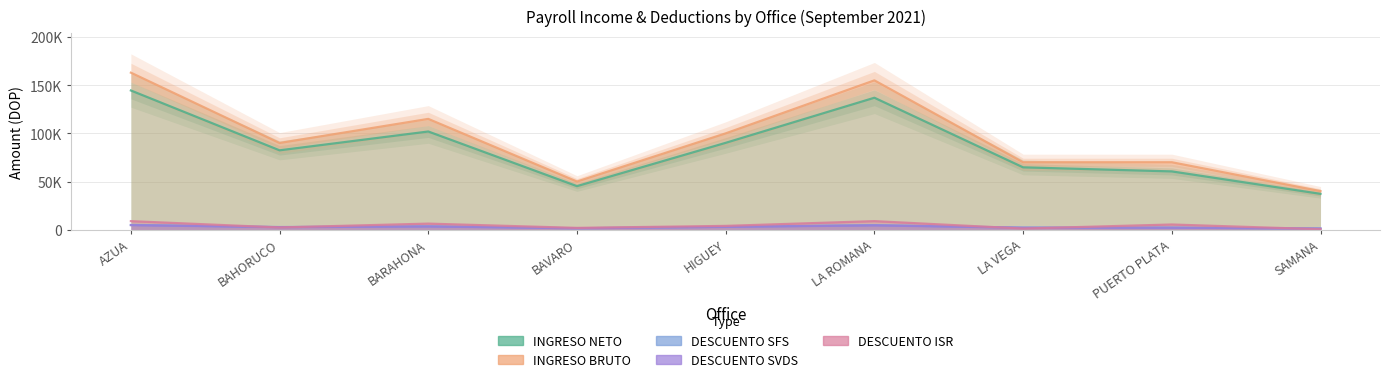

What is the difference between the maximum and second lowest values in the DESCUENTO SVDS series?

3435.2